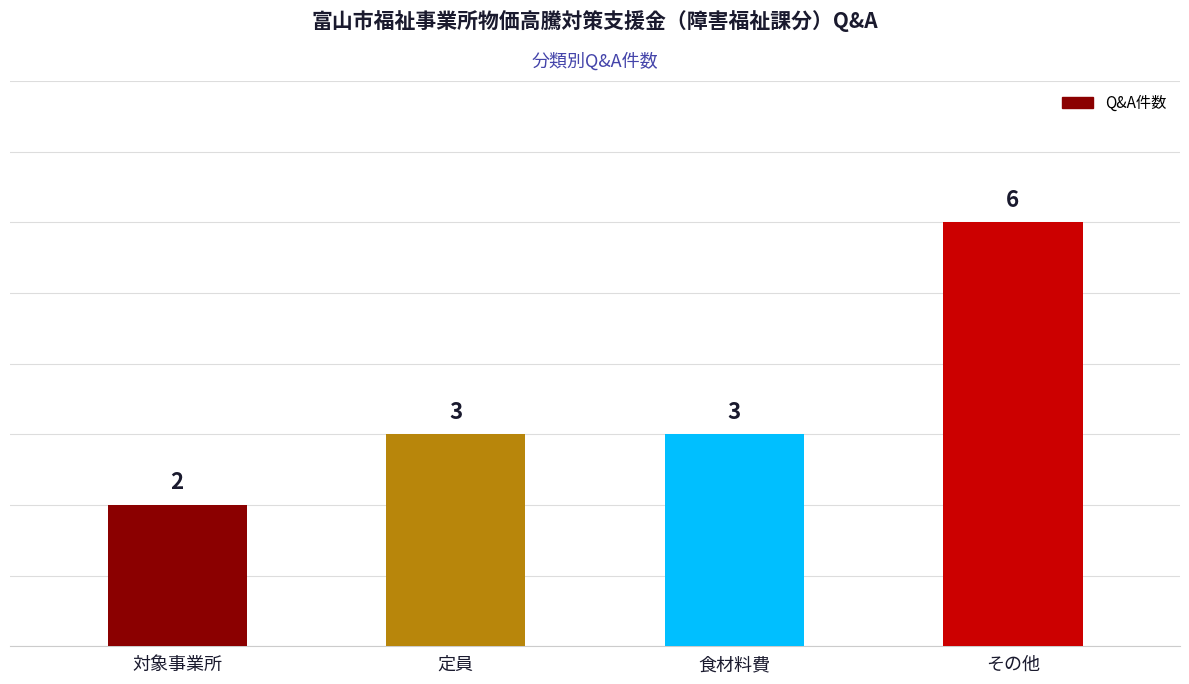

What is the maximum value shown in the chart?

6